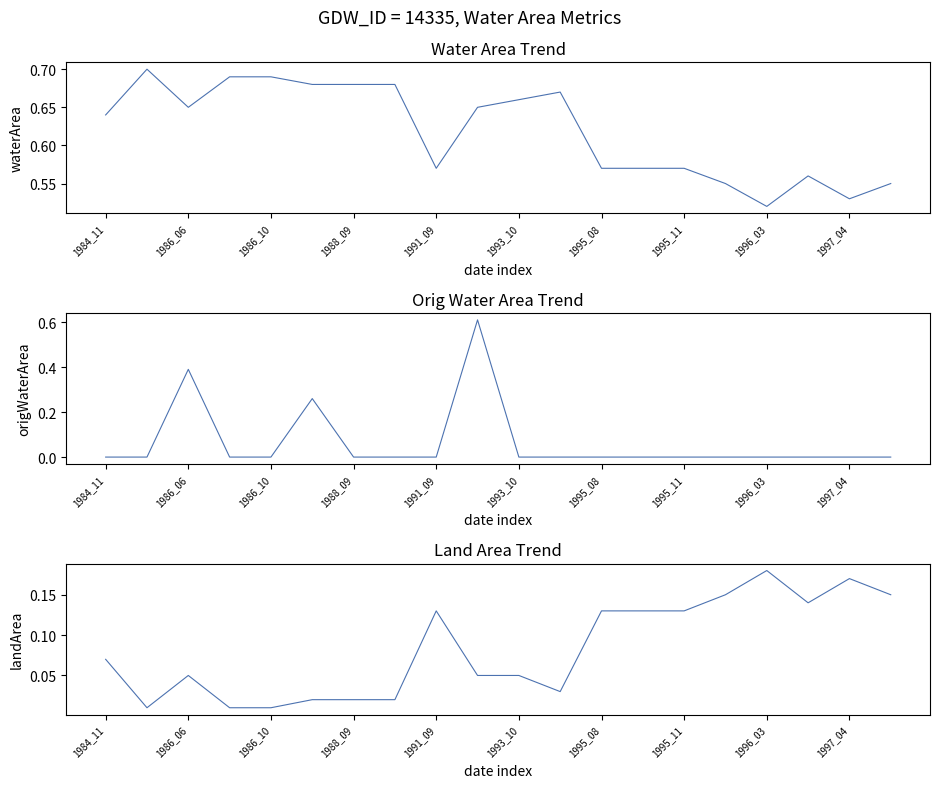

True or false: origWaterArea and waterArea intersect in this chart.

False